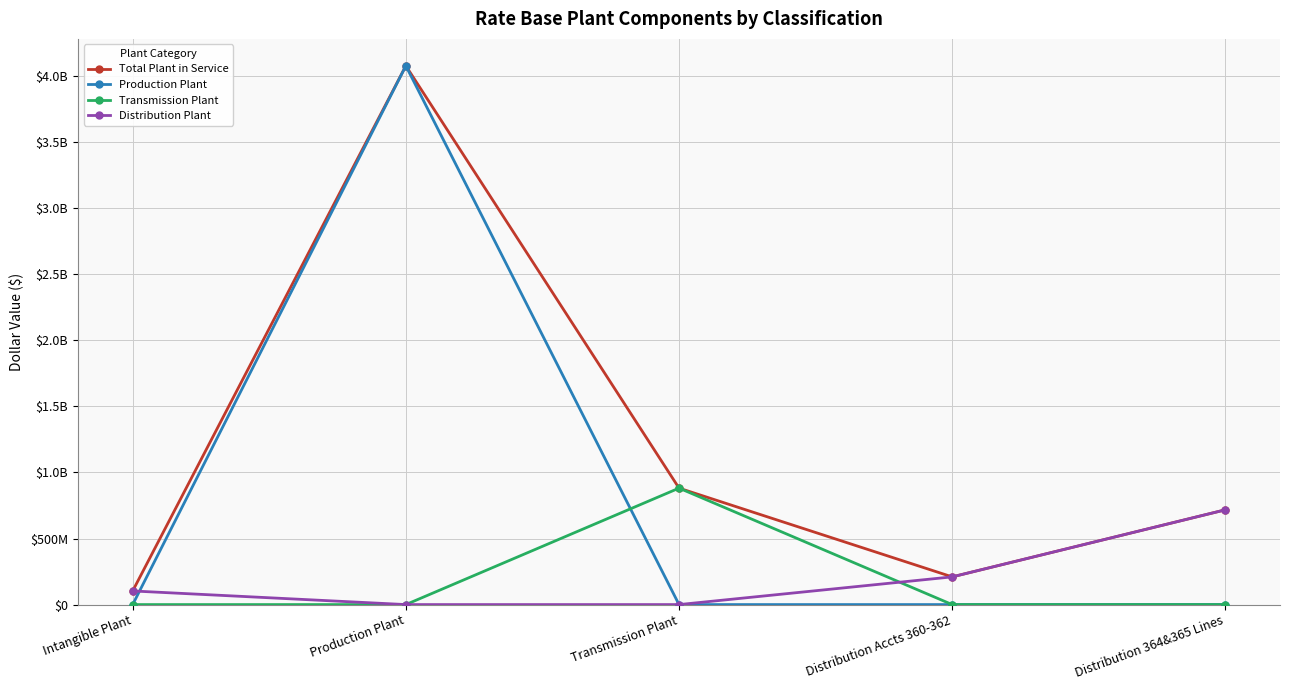

Is this an area chart (filled region under the line)?

No